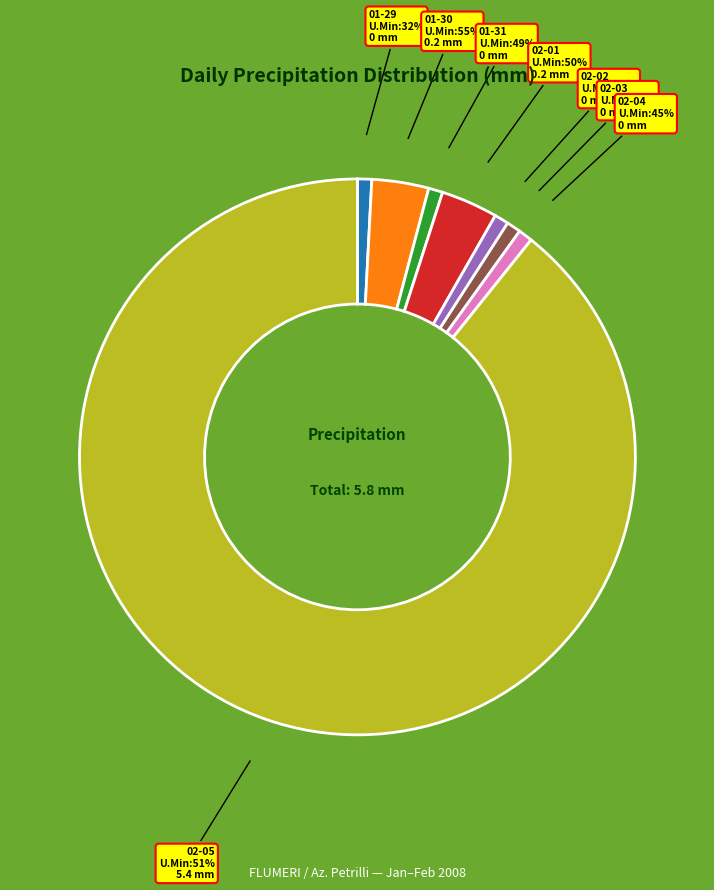

What is the majority slice?

2008-02-05